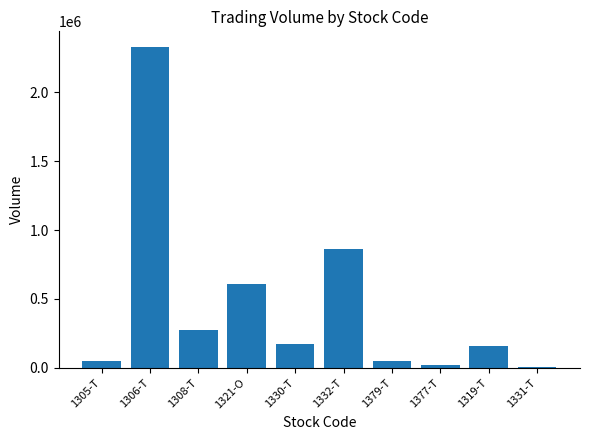

What is the maximum value shown in the chart?

2327300